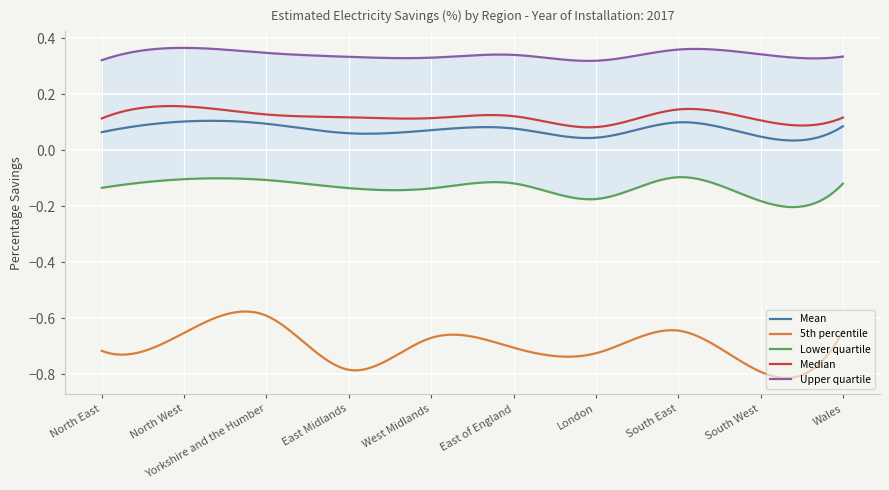

At which category does Mean reach its first local peak?

North West